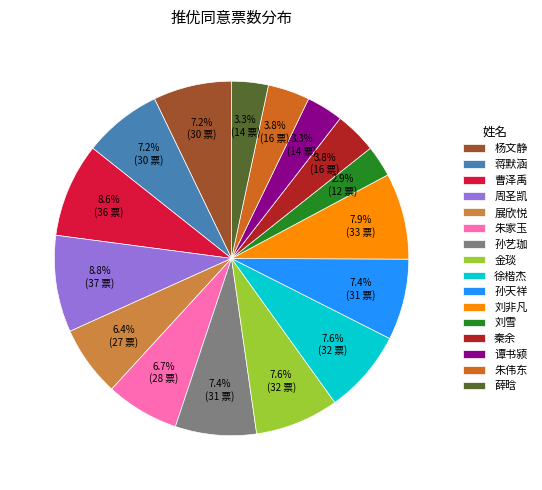

Is there a majority slice in this chart?

No